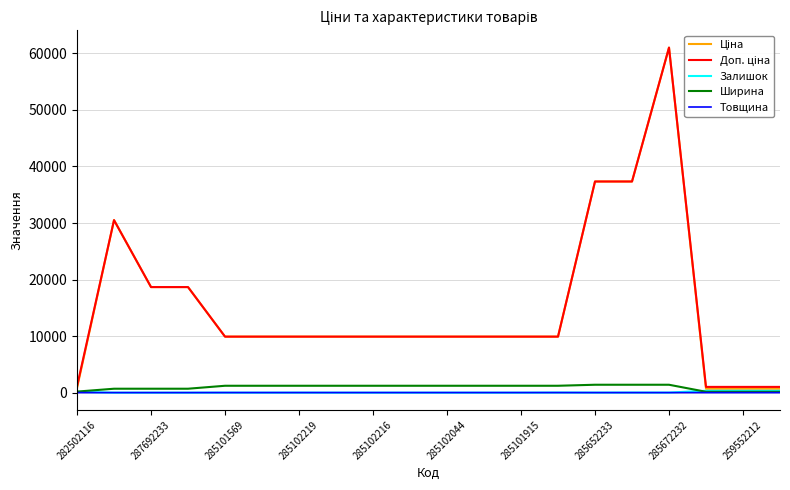

Is this an area chart (filled region under the line)?

No